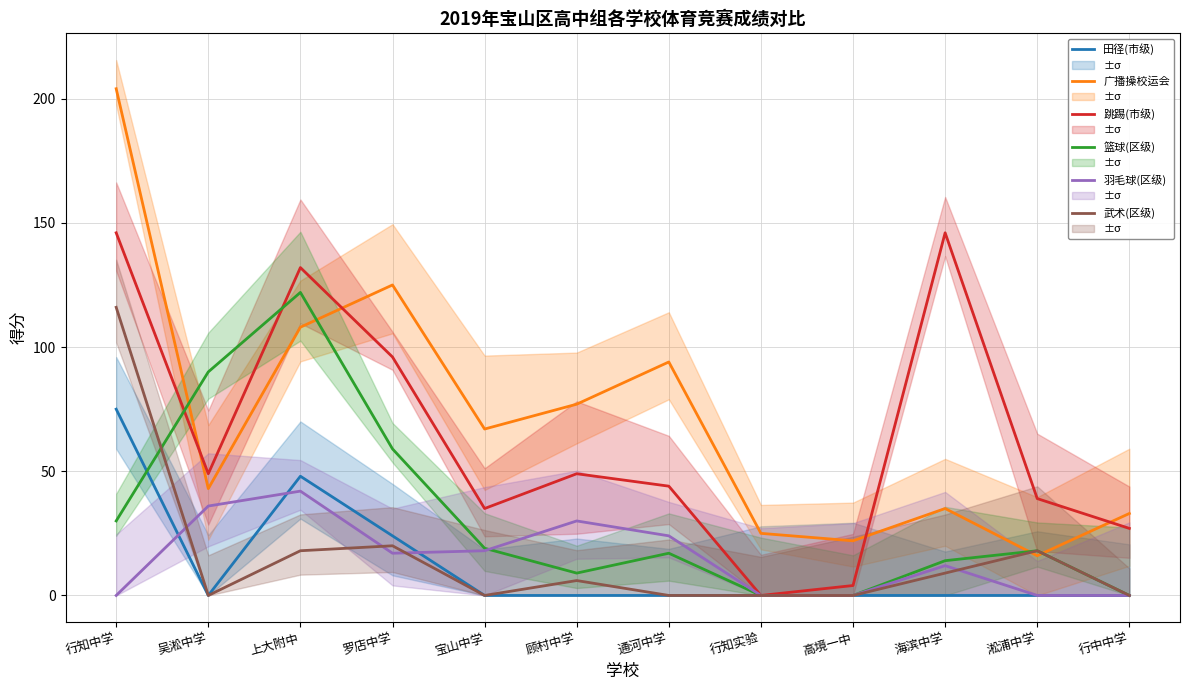

Reading right to left, transcribe all the data shown in this chart.

田径(市级): 0	0	0	0	0	0	0	0	24	48	0	75
广播操校运会: 33	16	35	22	25	94	77	67	125	108	43	204
跳踢(市级): 27	39	146	4	0	44	49	35	96	132	49	146
篮球(区级): 0	18	14	0	0	17	9	19	59	122	90	30
羽毛球(区级): 0	0	12	0	0	24	30	18	17	42	36	0
武术(区级): 0	18	9	0	0	0	6	0	20	18	0	116